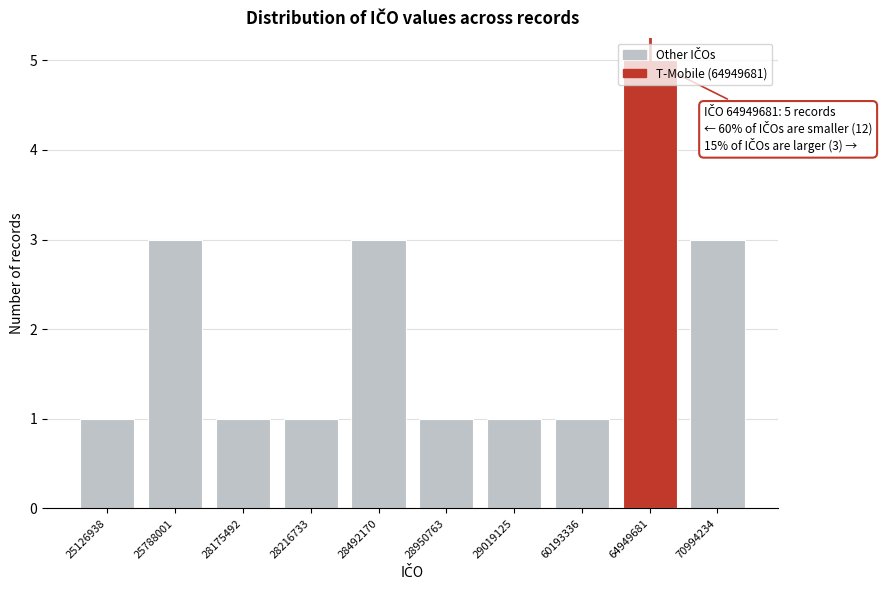

What value does the data have at 28492170?

3